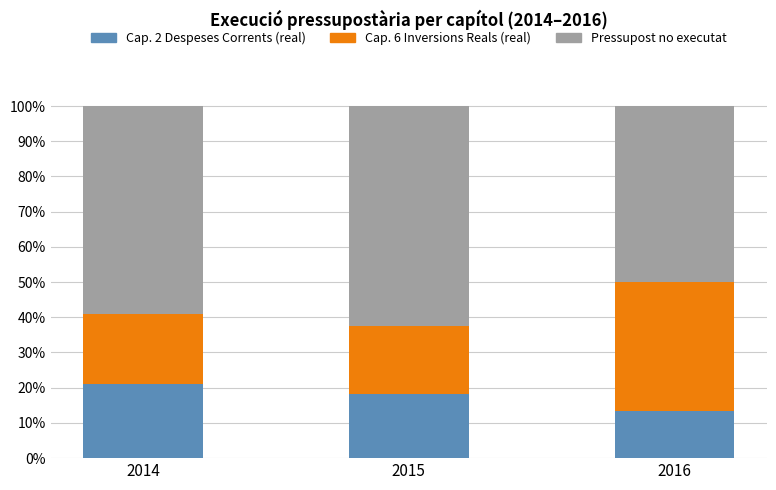

What are all the series names shown in the legend?

Cap. 2 Despeses Corrents (real), Cap. 6 Inversions Reals (real), Pressupost no executat